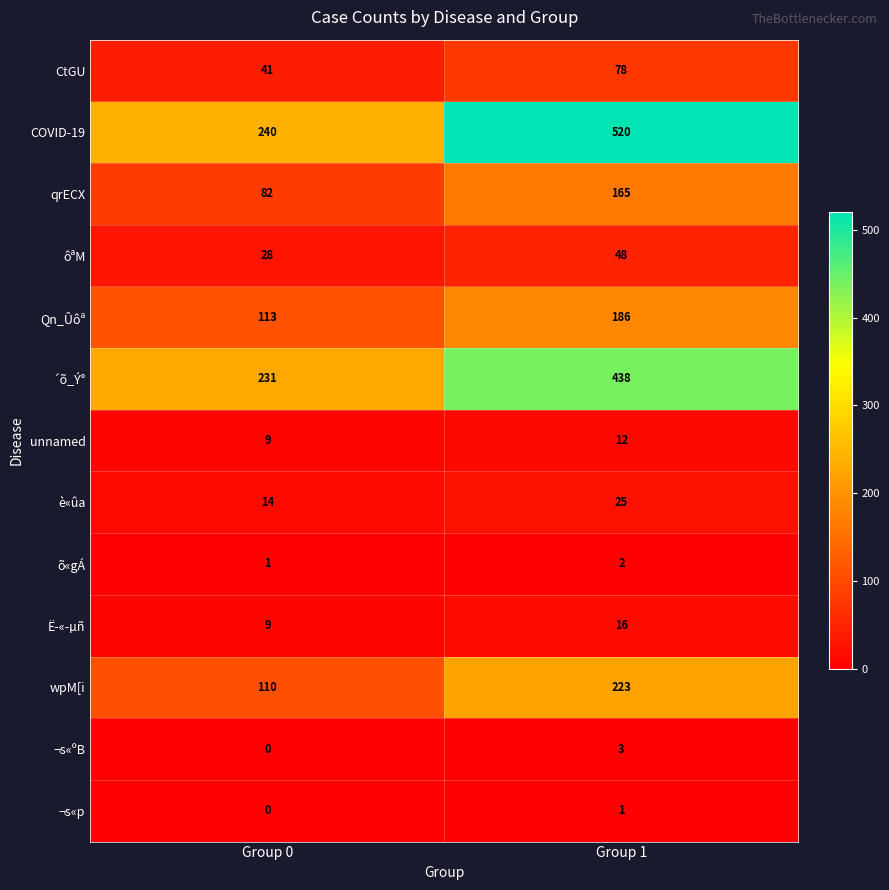

At which category does the chart reach its minimum across all series?

Group 0